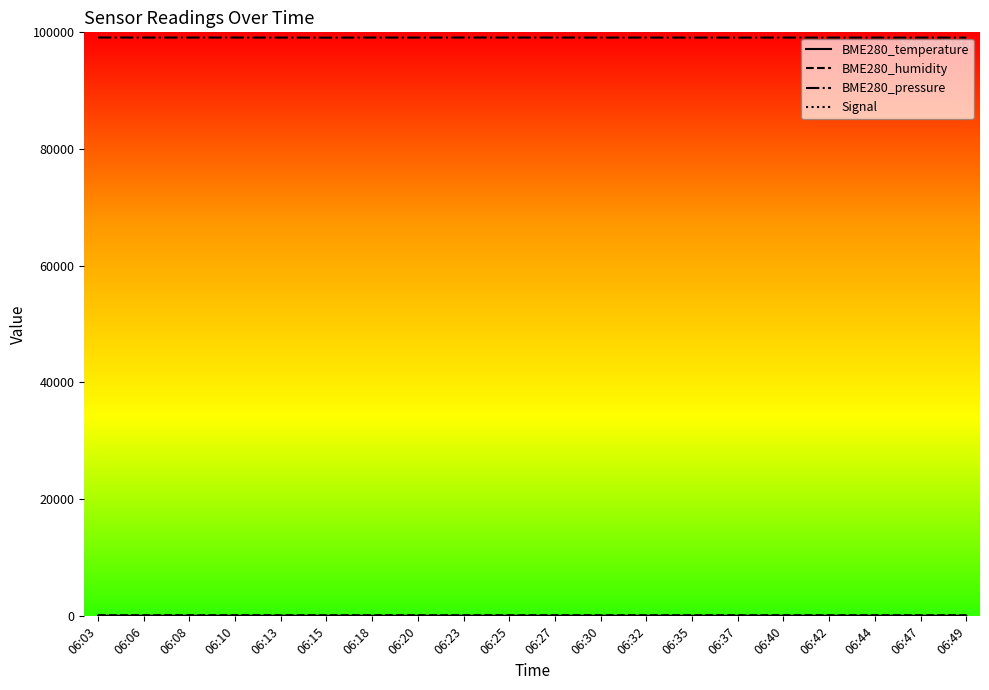

What is the maximum value shown in the chart?

99113.0